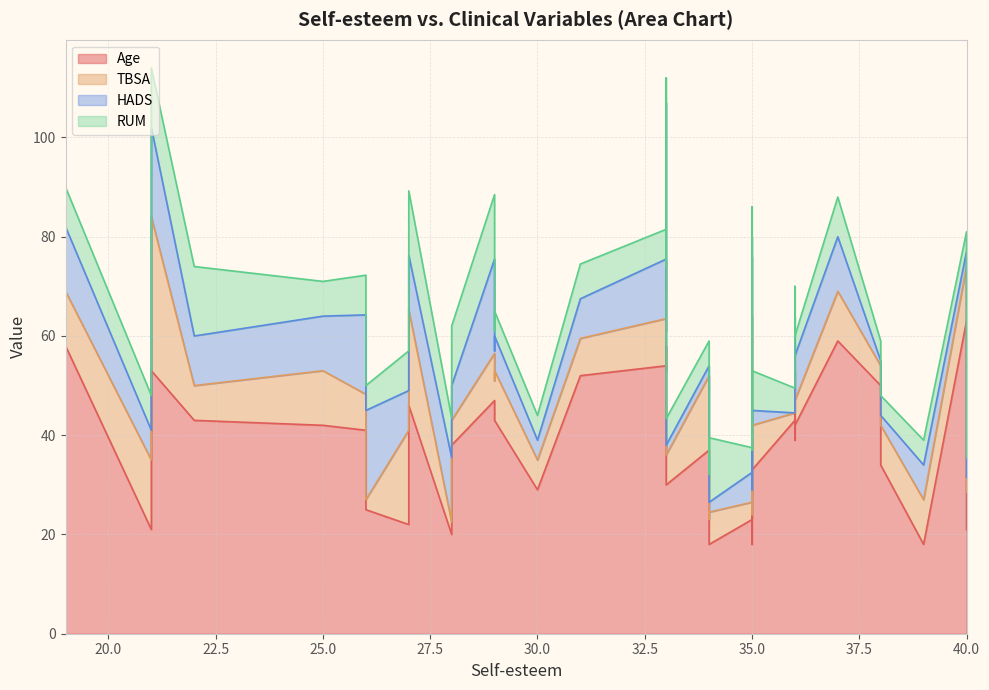

True or false: HADS has more than 0 points higher than both neighbors.

True